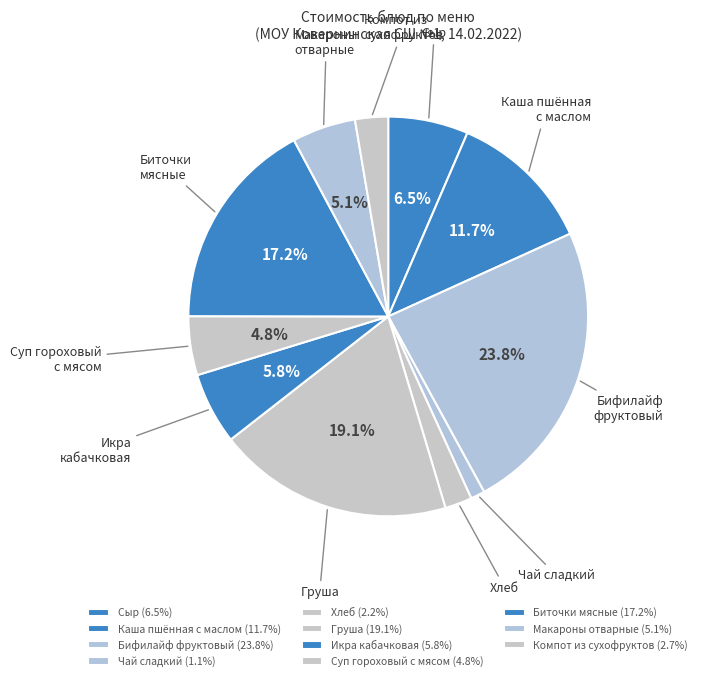

To the nearest percent, what portion does Чай сладкий represent?

1%